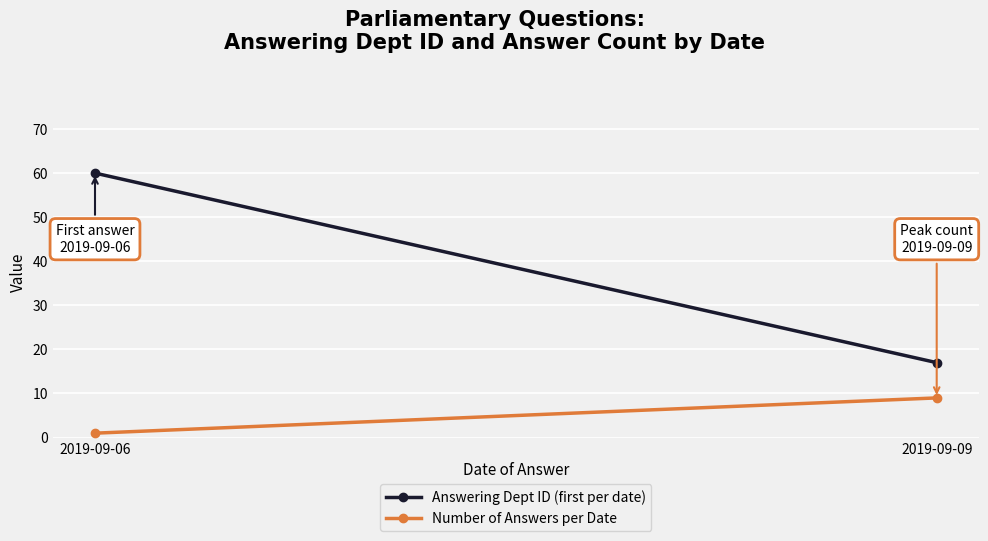

At which category is the sum across all series the highest?

2019-09-06